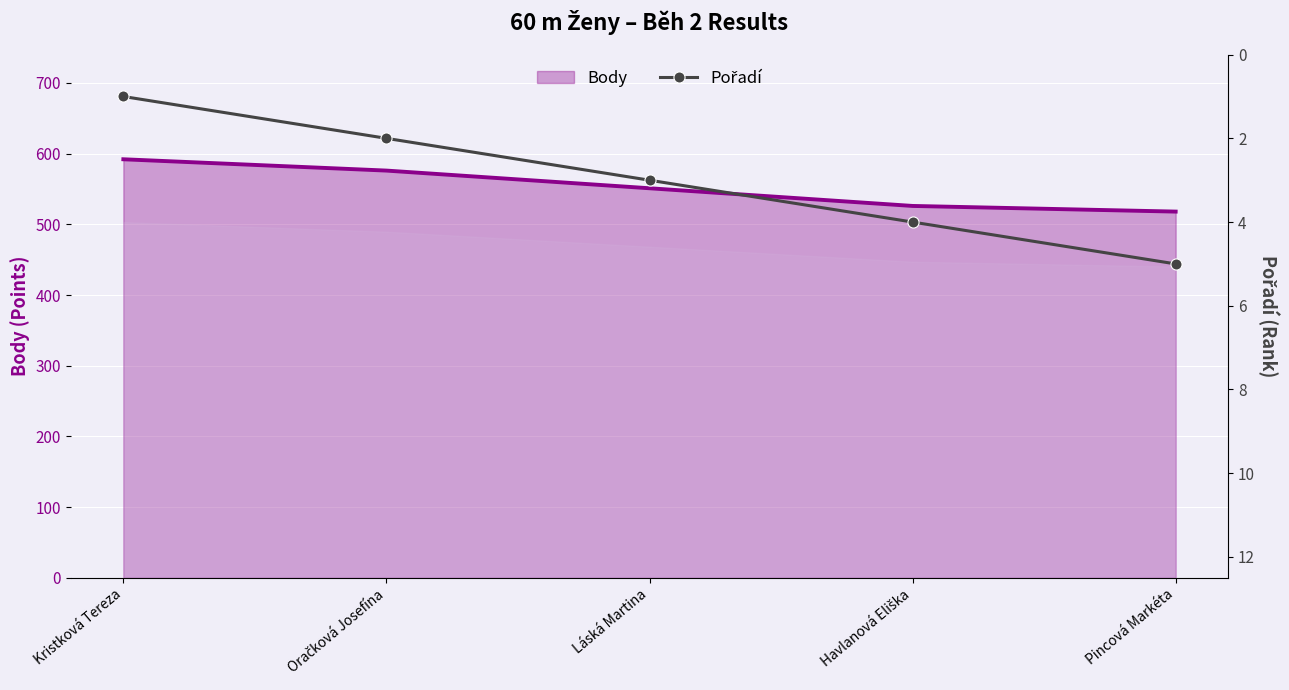

At which label is the value closest to 3?

Láská Martina